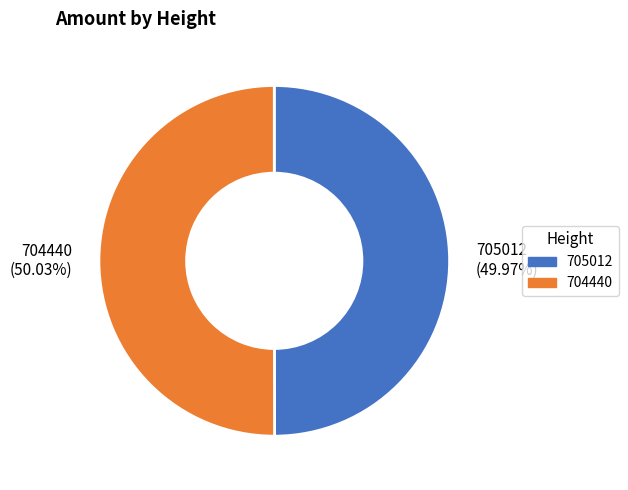

Count the number of slices in the pie.

2